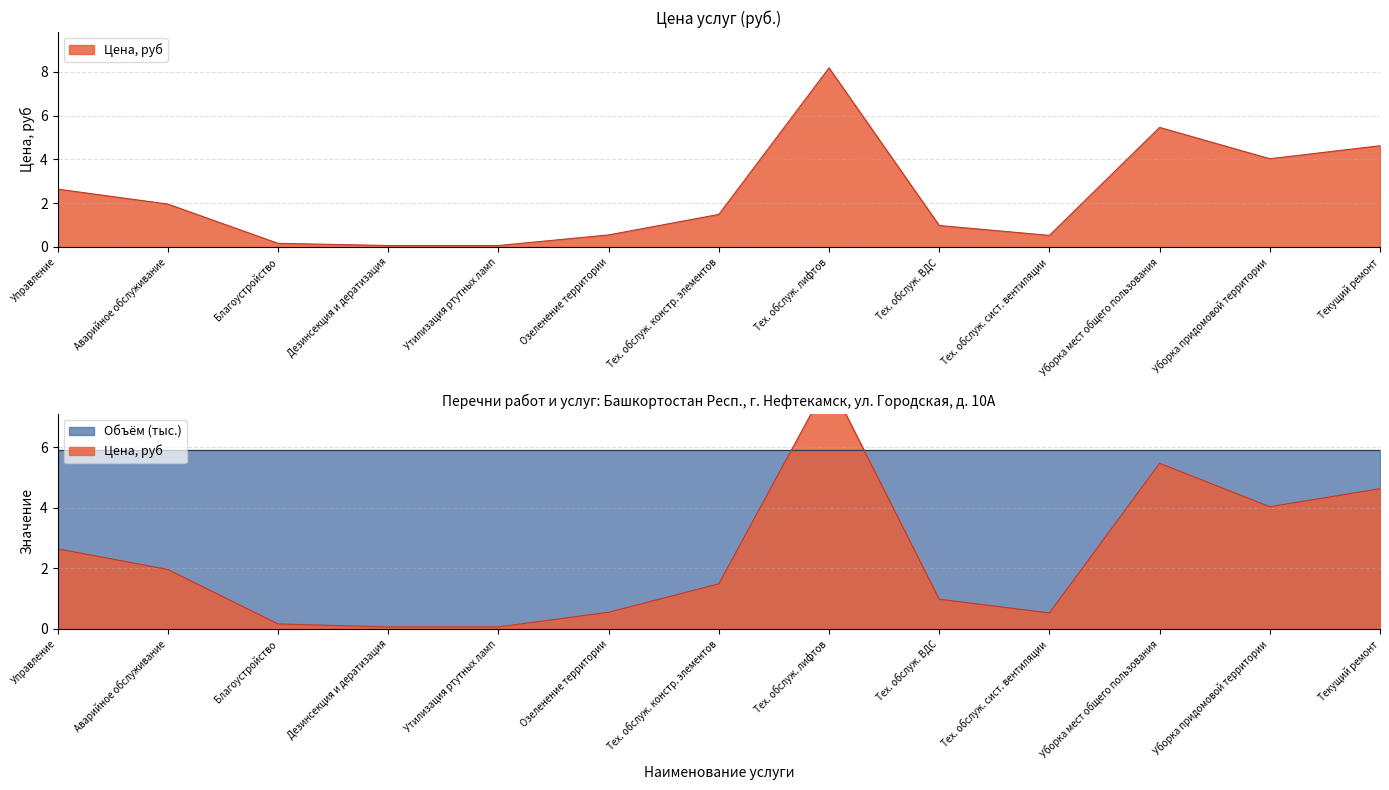

At which category does the data reach its first local peak?

Тех. обслуж. лифтов